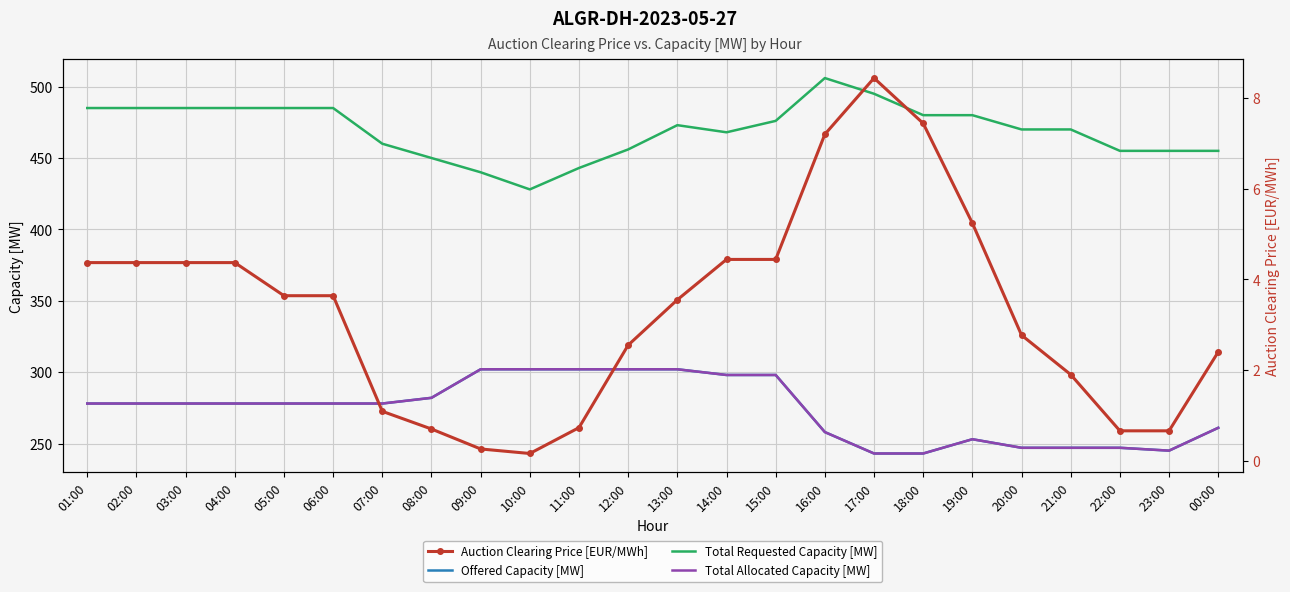

Where is the first local maximum for Auction Clearing Price [EUR/MWh]?

17:00